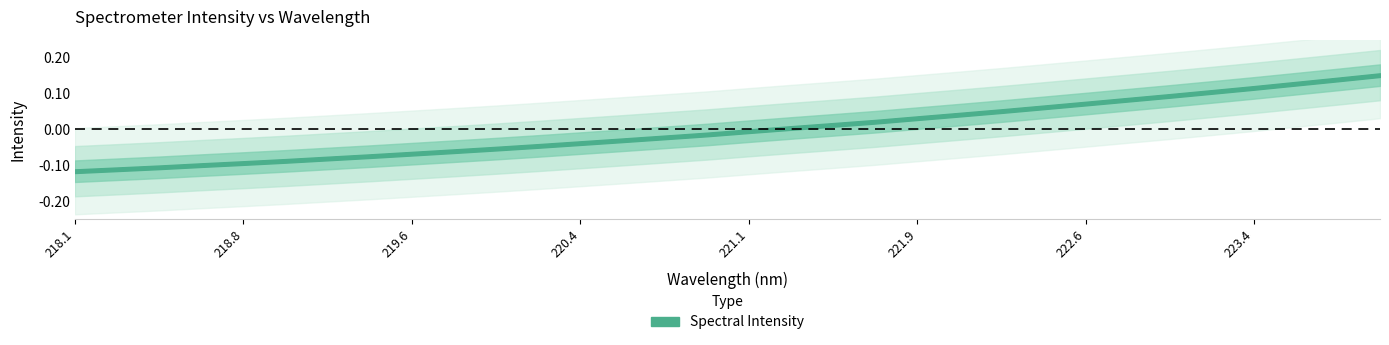

The chart shows a value of 0.1 at 223.0264. True or false?

True